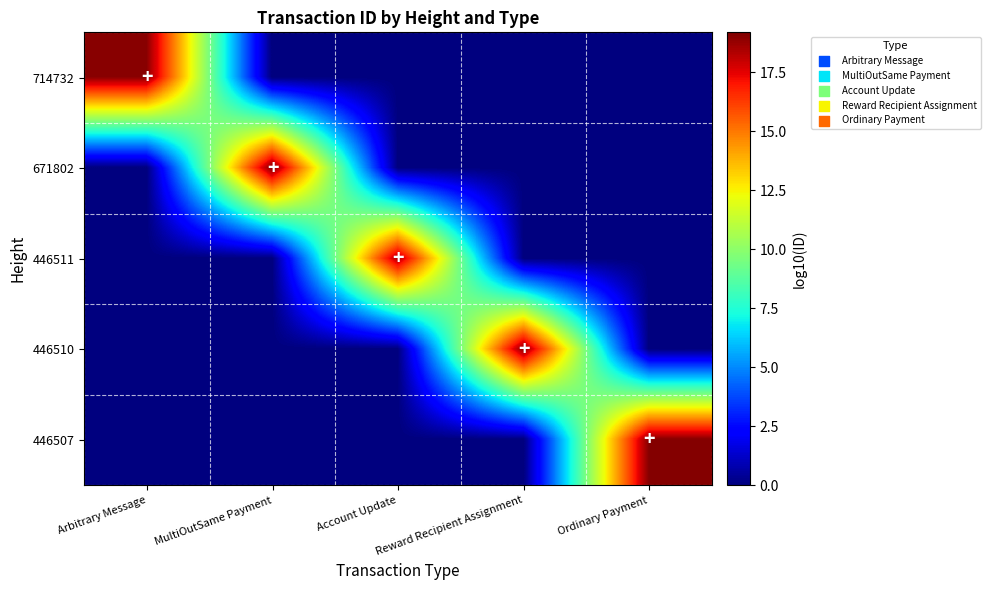

Count the number of categories in the chart.

5